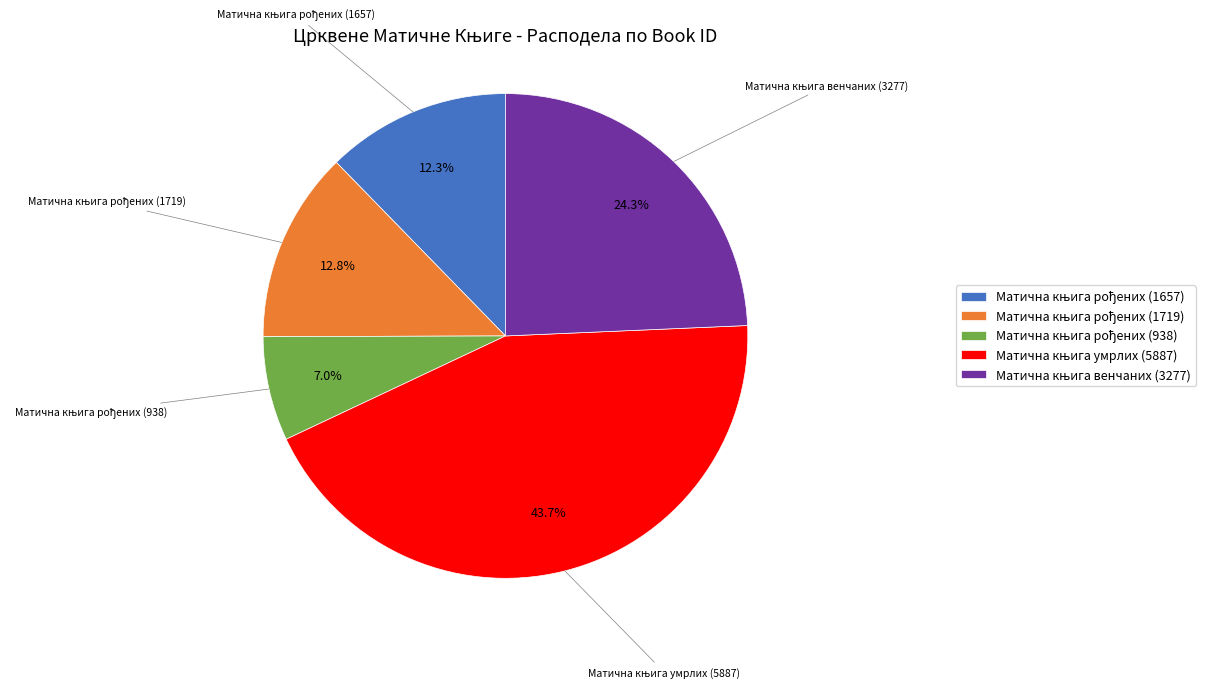

Is there any slice that represents more than half of the pie?

No